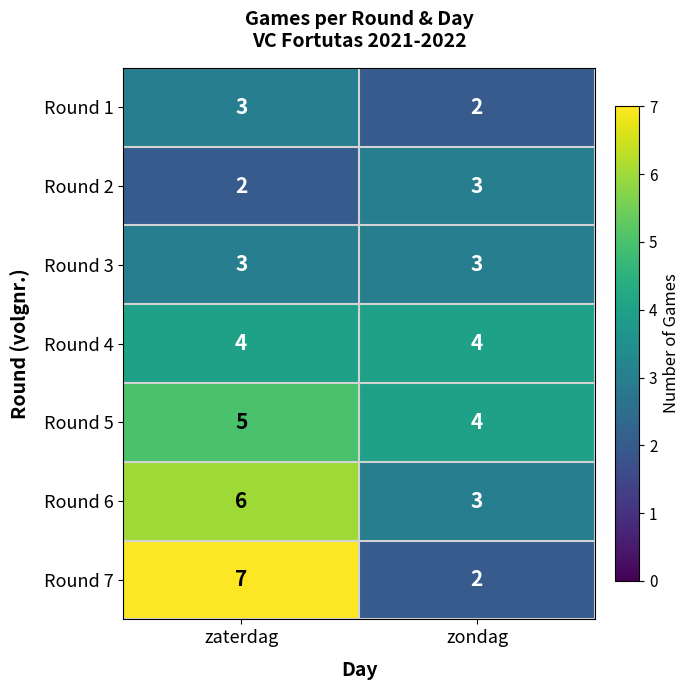

Reading right to left, list all the values displayed in this chart.

Round 1: zondag=2	zaterdag=3
Round 2: zondag=3	zaterdag=2
Round 3: zondag=3	zaterdag=3
Round 4: zondag=4	zaterdag=4
Round 5: zondag=4	zaterdag=5
Round 6: zondag=3	zaterdag=6
Round 7: zondag=2	zaterdag=7